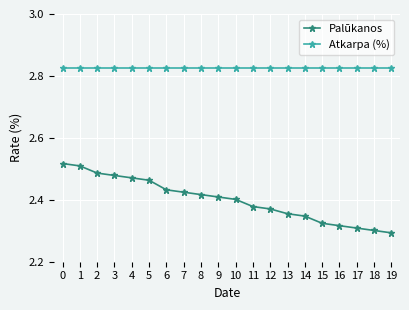

True or false: Palūkanos has a value of 0.9 at 3.

False